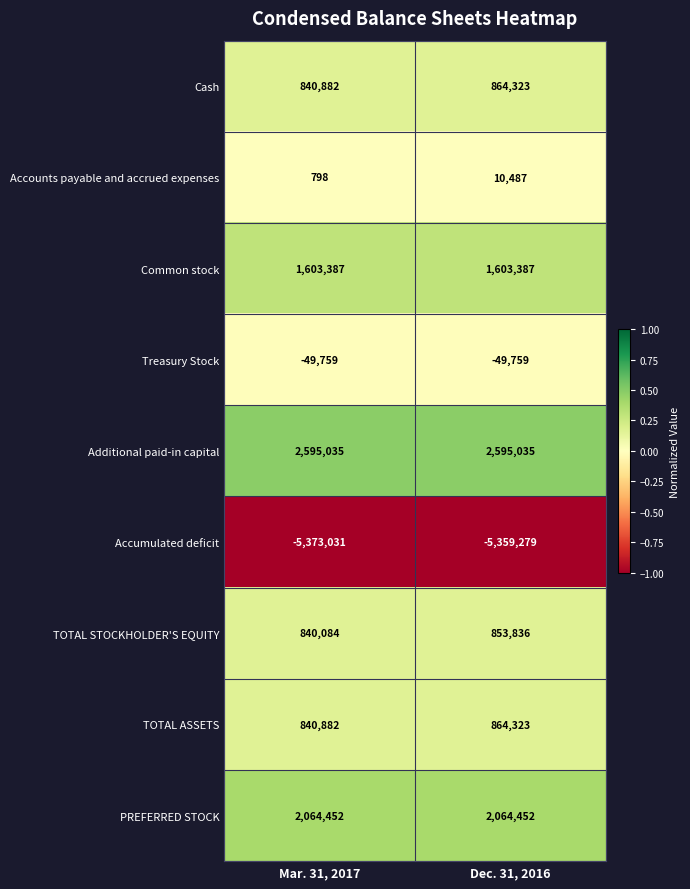

What is the sum of all Common stock values?

3206774